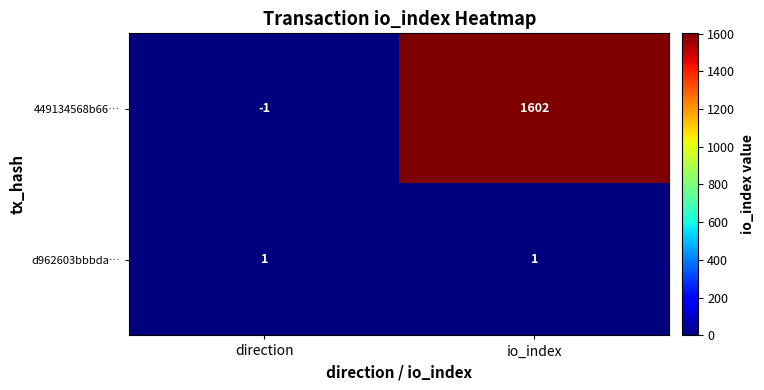

List the series in order of their peak value, highest first.

449134568b66…, d962603bbbda…